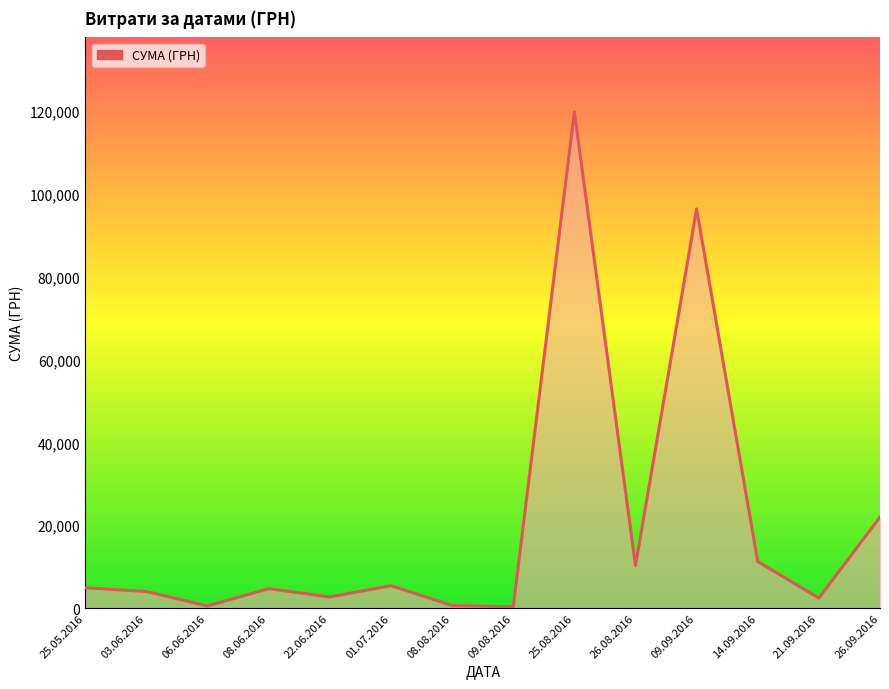

What is the difference between the maximum and minimum values?

119511.2